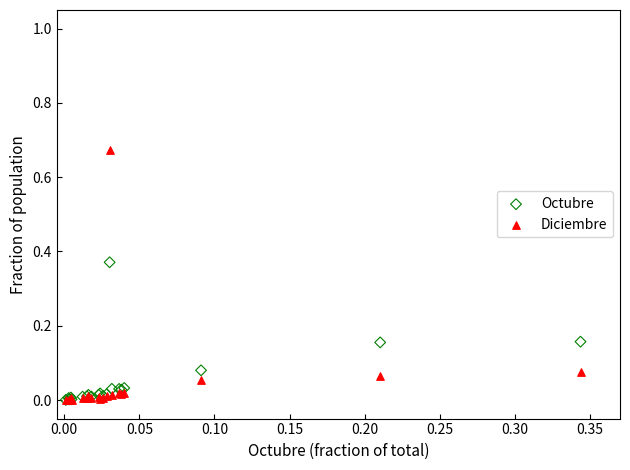

What are all the series names shown in the legend?

Octubre, Diciembre